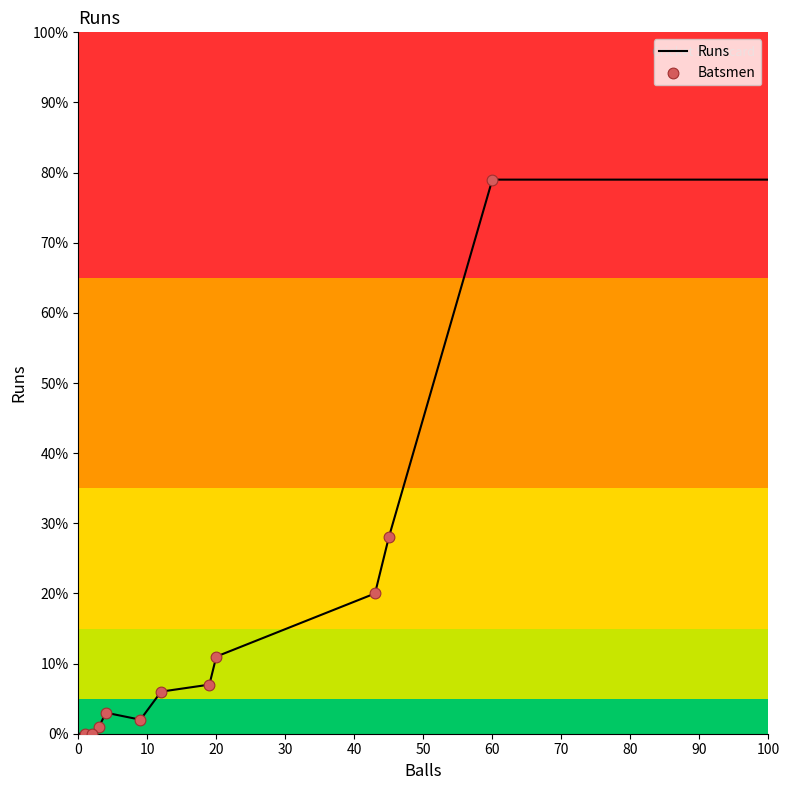

Approximately how many times larger is the value at Rakesh Karangiya compared to Pravin Deshmukh?

14.0